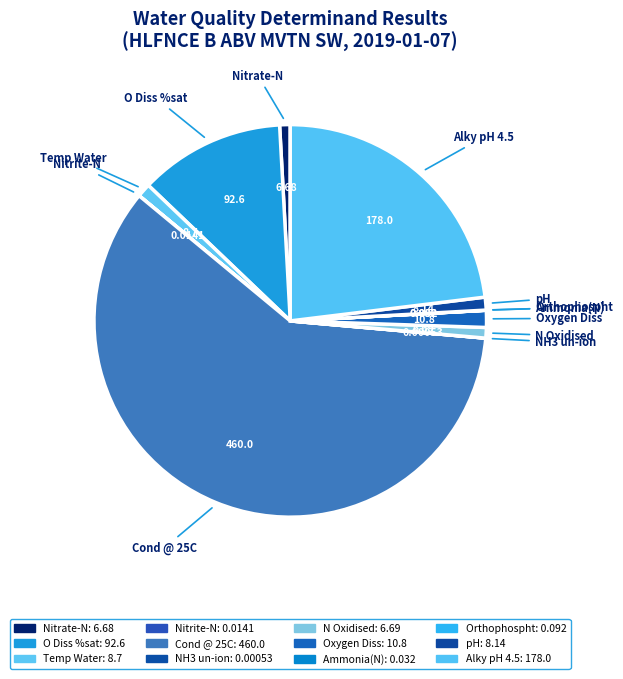

Is Oxygen Diss the majority of the pie?

No